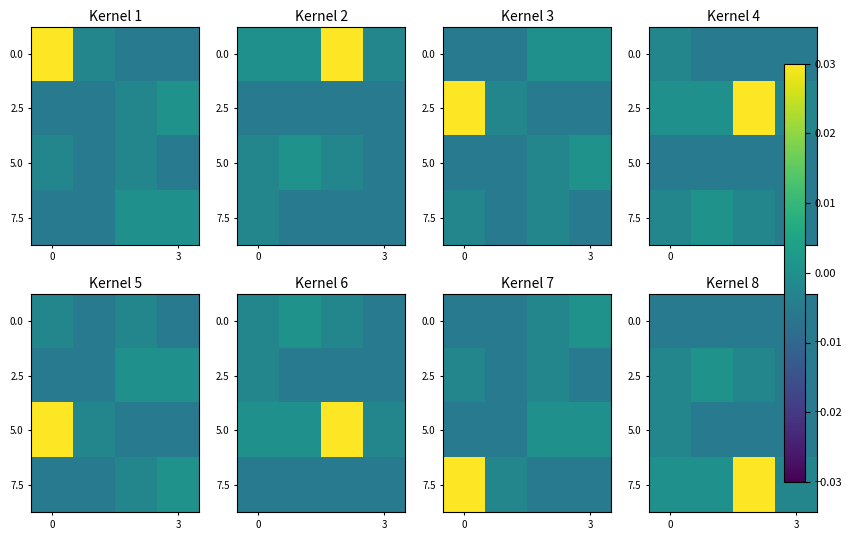

At how many categories does at least one series exceed 0?

2